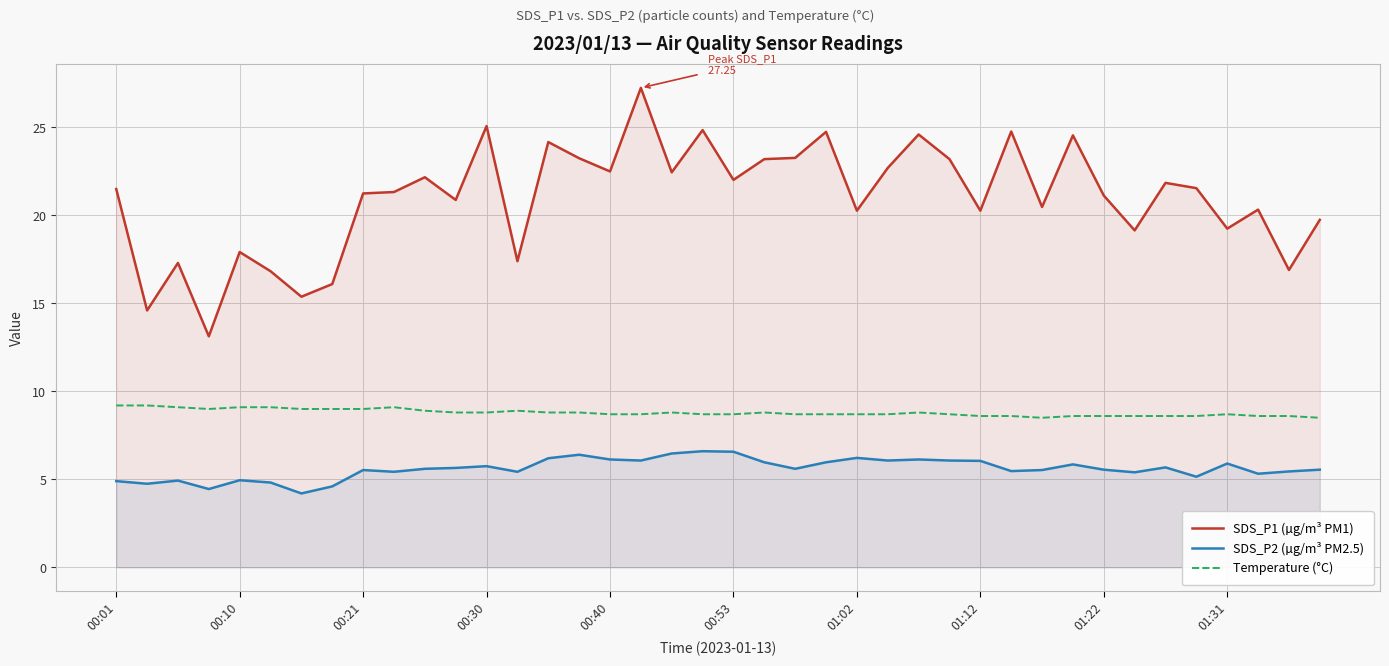

True or false: SDS_P2 (µg/m³ PM2.5) and SDS_P1 (µg/m³ PM1) intersect in this chart.

False